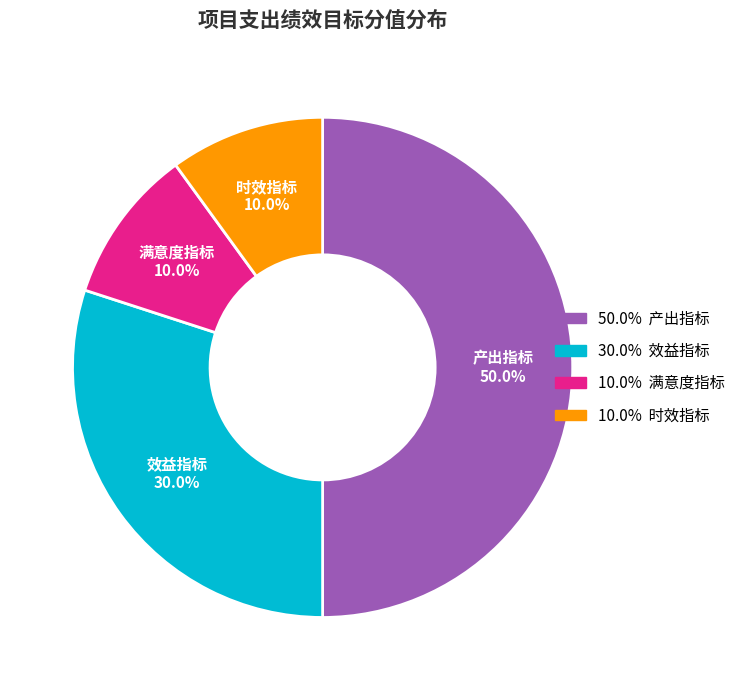

Combined, do 时效指标 and 效益指标 account for over 50%?

No